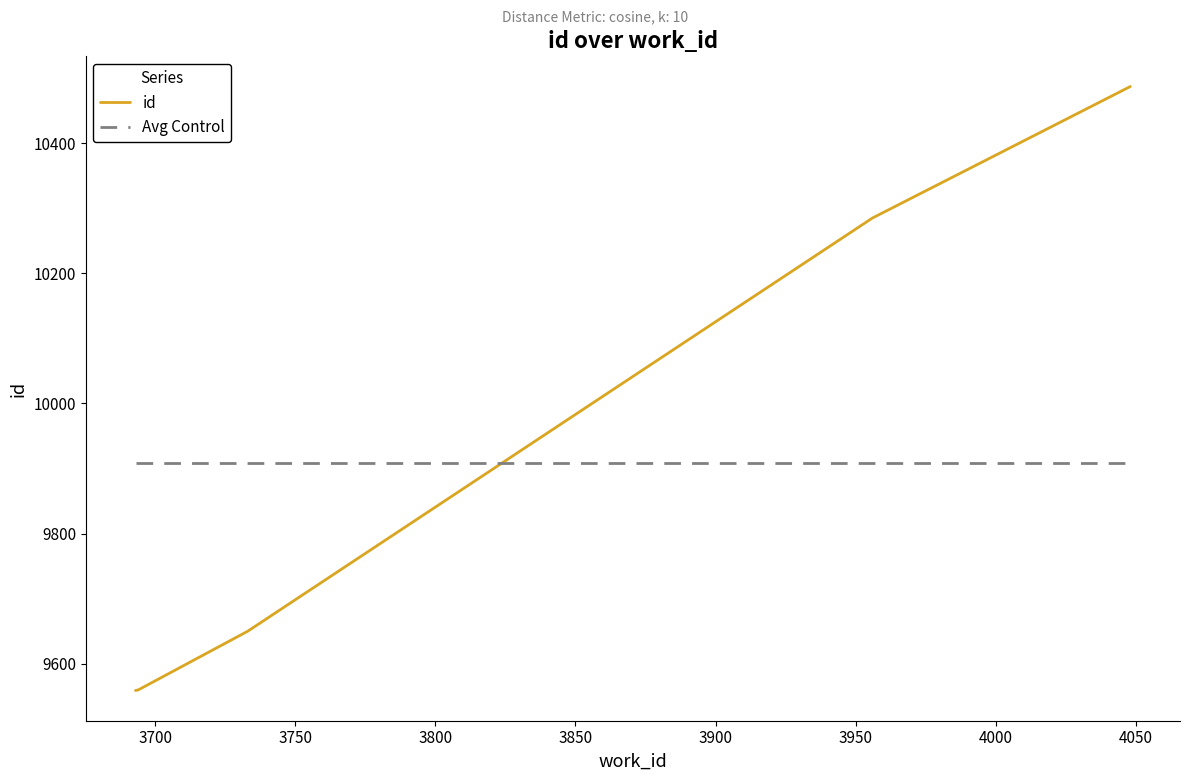

True or false: Avg Control and id cross at least once.

True